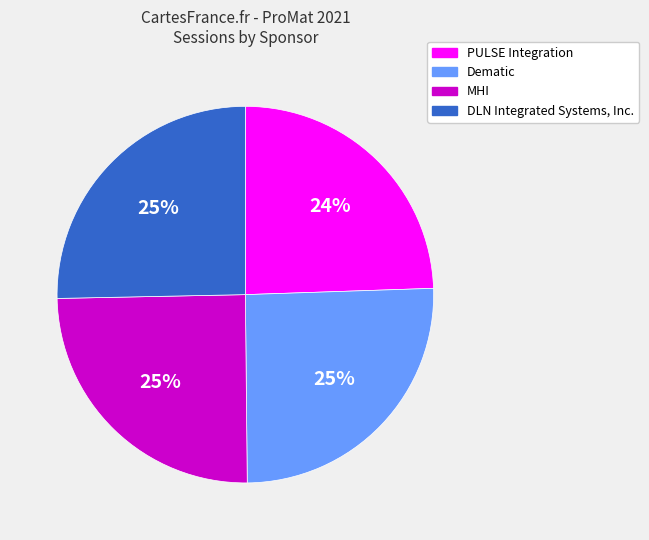

Count the number of slices in the pie.

4